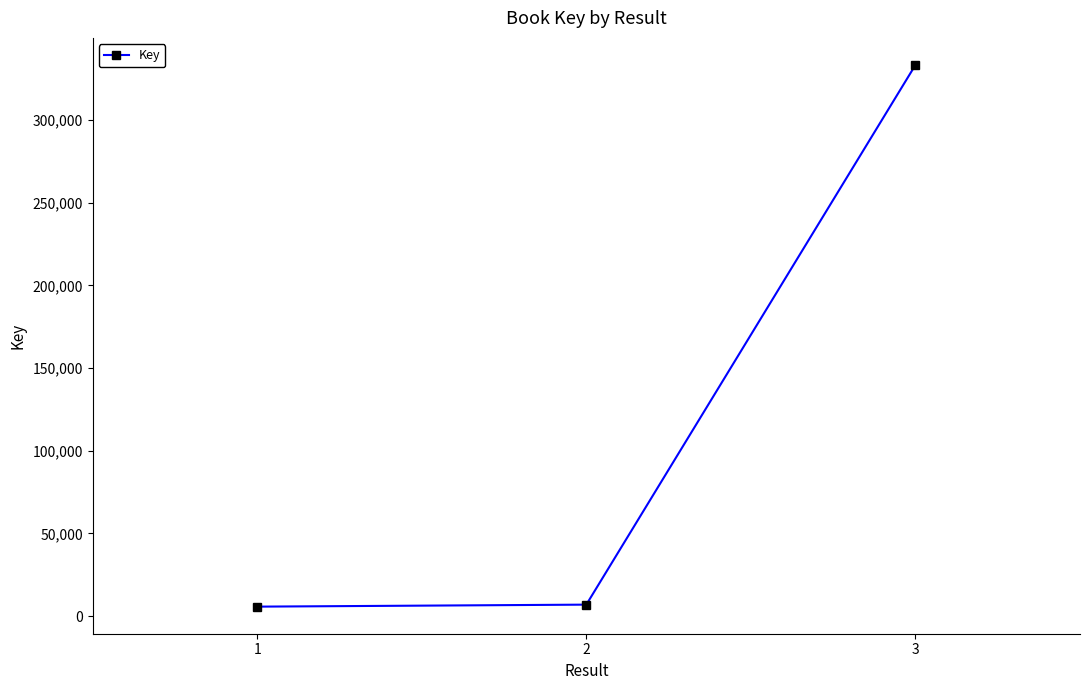

What is the difference between the values at 2 and 3?

326515